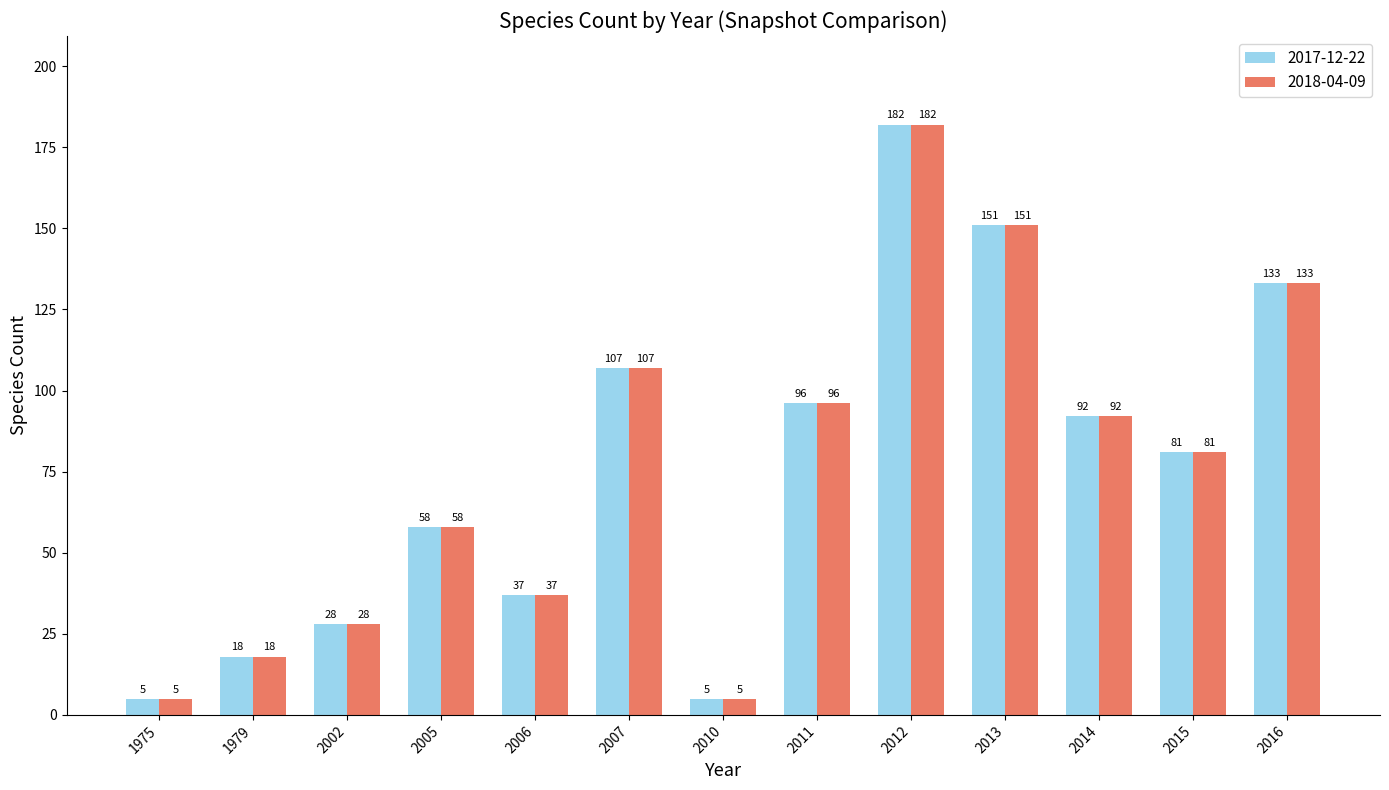

What is the value of the 2017-12-22 bar at the 3rd from the left?

28